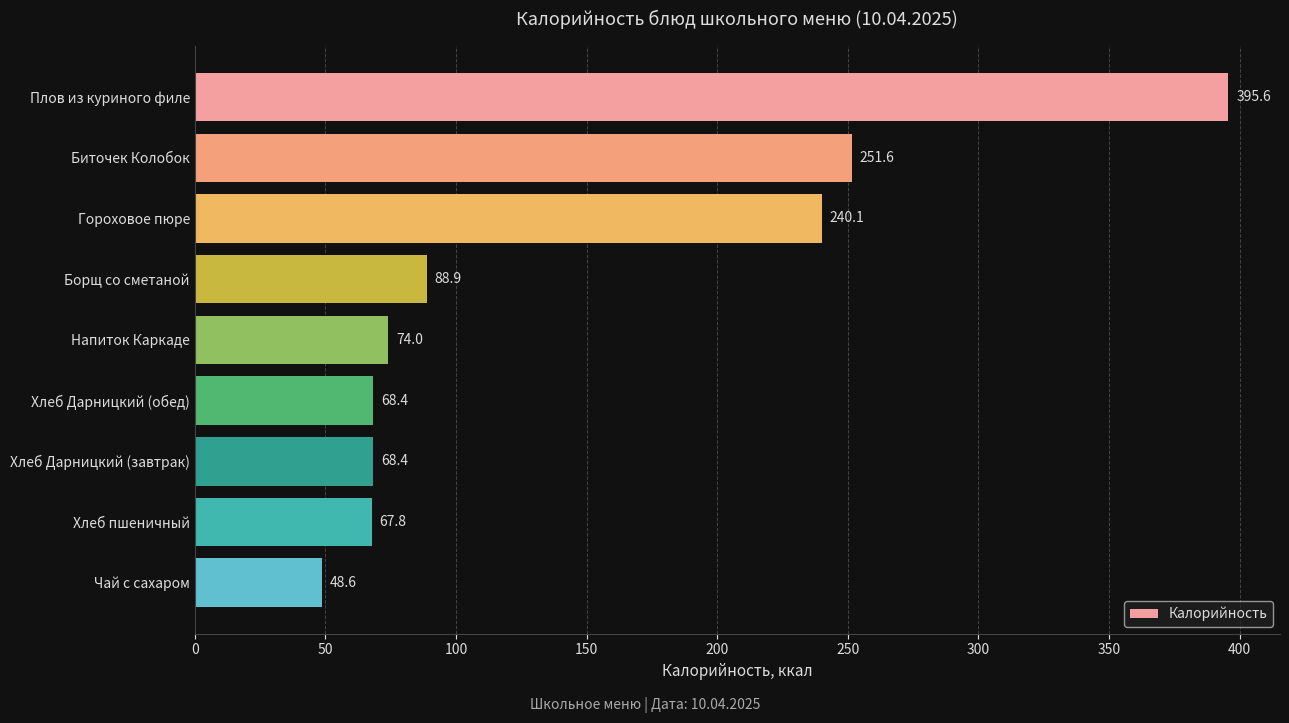

Between Борщ со сметаной and Хлеб пшеничный, which is larger?

Борщ со сметаной